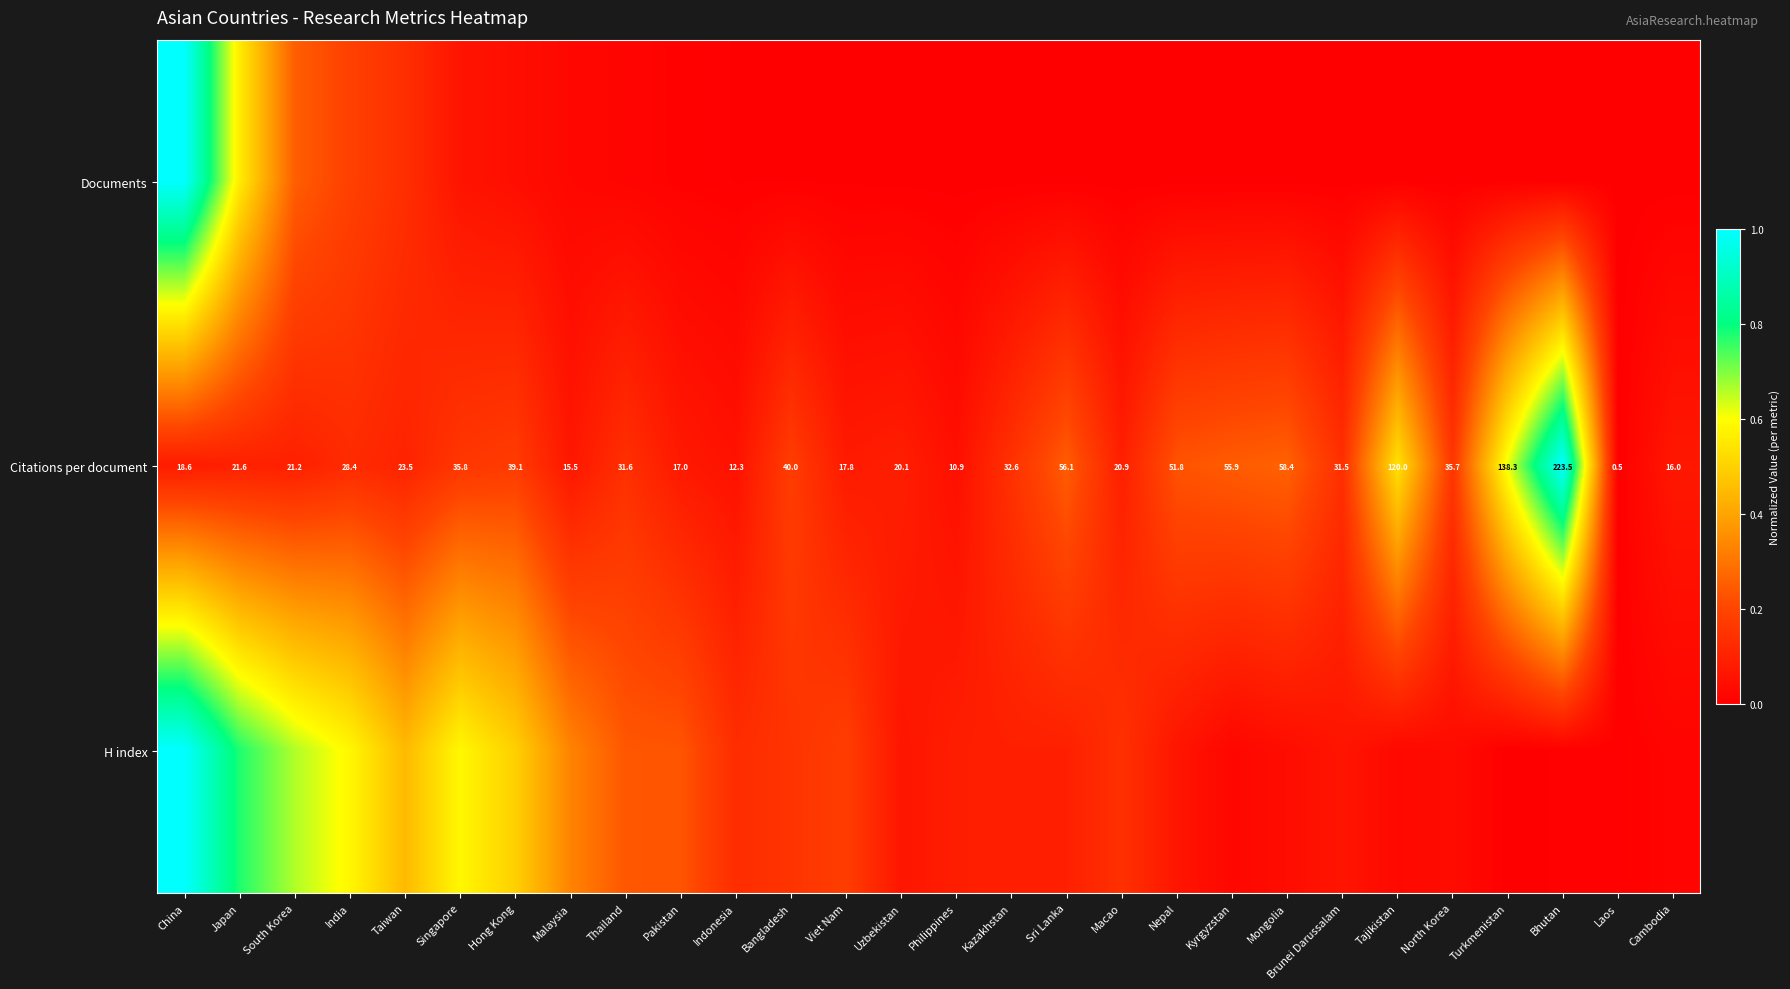

Where is Citations per document nearest to the value 112?

Tajikistan